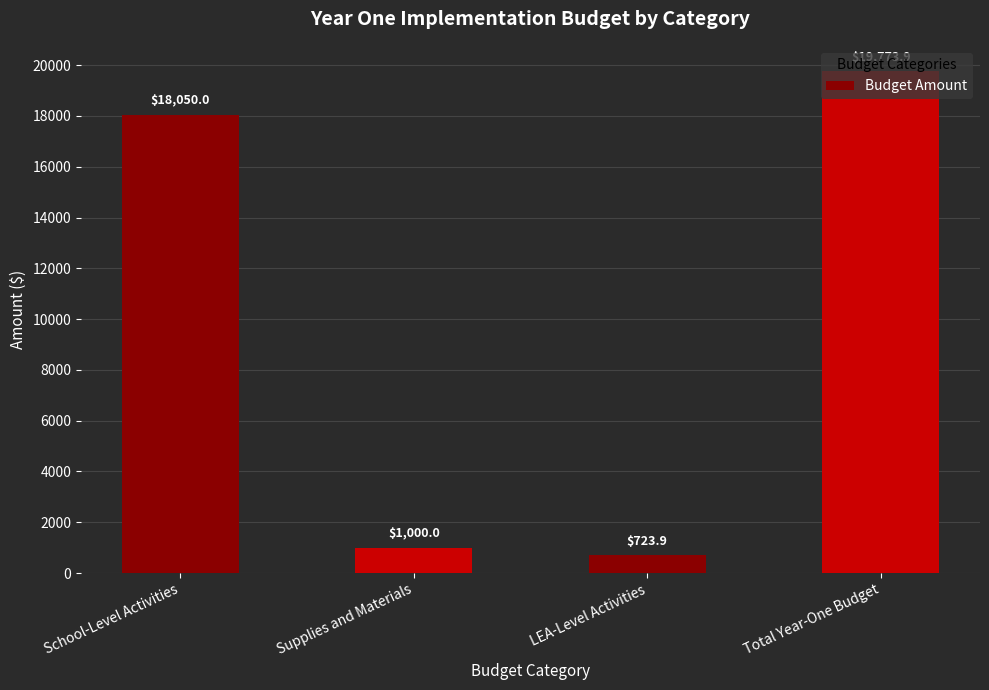

Reading right to left, list all the values displayed in this chart.

19773.9	723.9	1000.0	18050.0